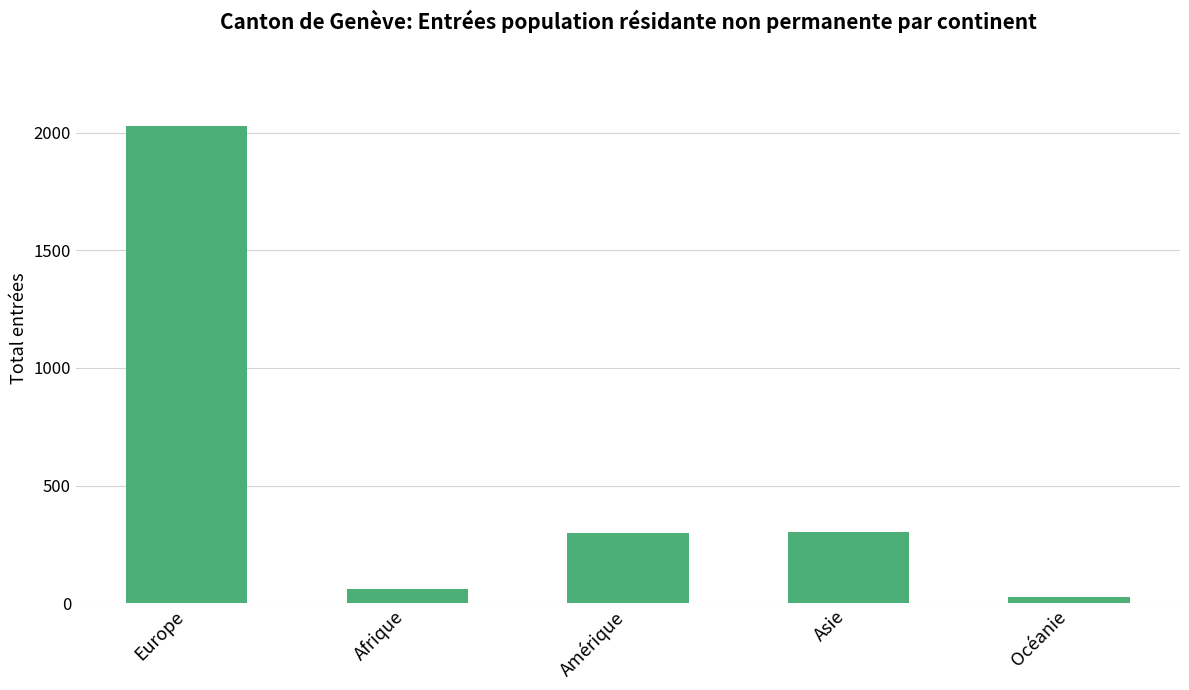

What is the value of the 5th bar from the left?

27